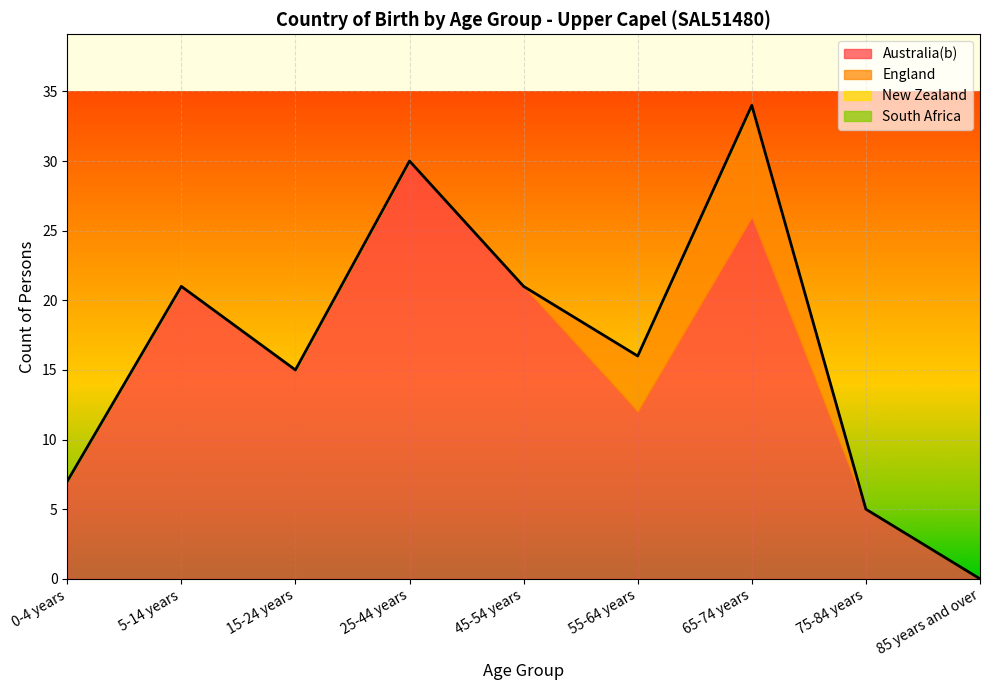

Is it true that South Africa equals 0 at 45-54 years?

True